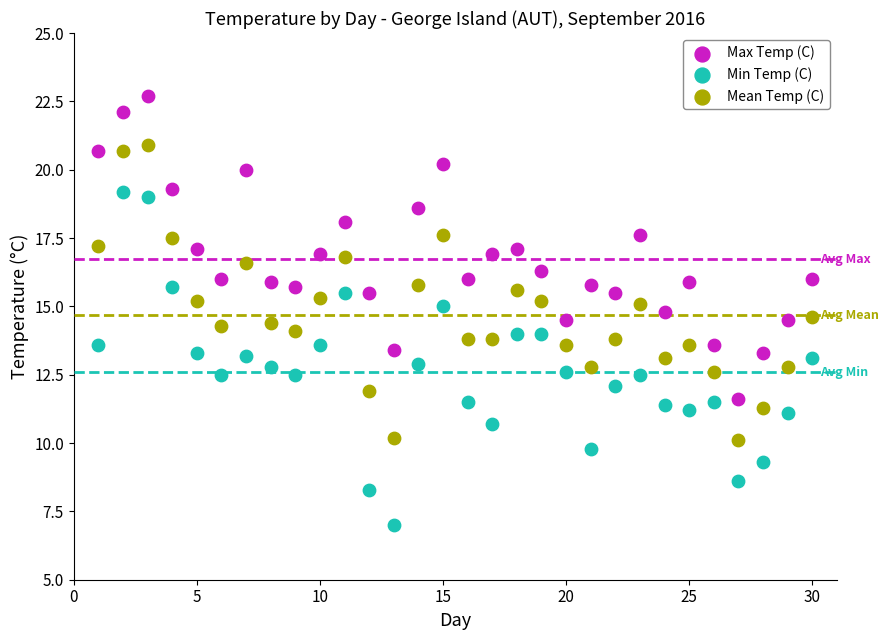

Which series reaches the minimum Y coordinate?

Min Temp (C)